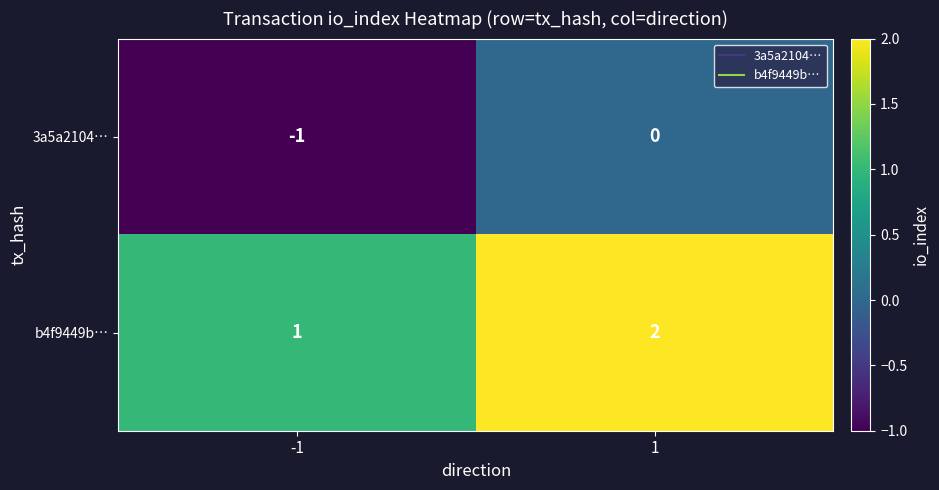

The value of b4f9449b… at -1 is 0. True or false?

False